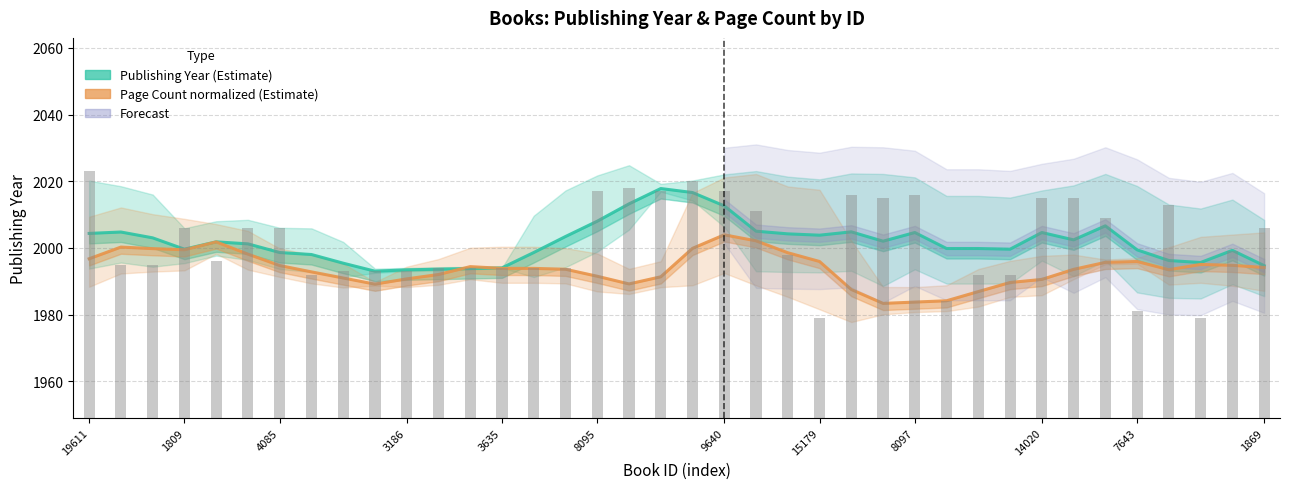

Does the chart contain any negative values?

No